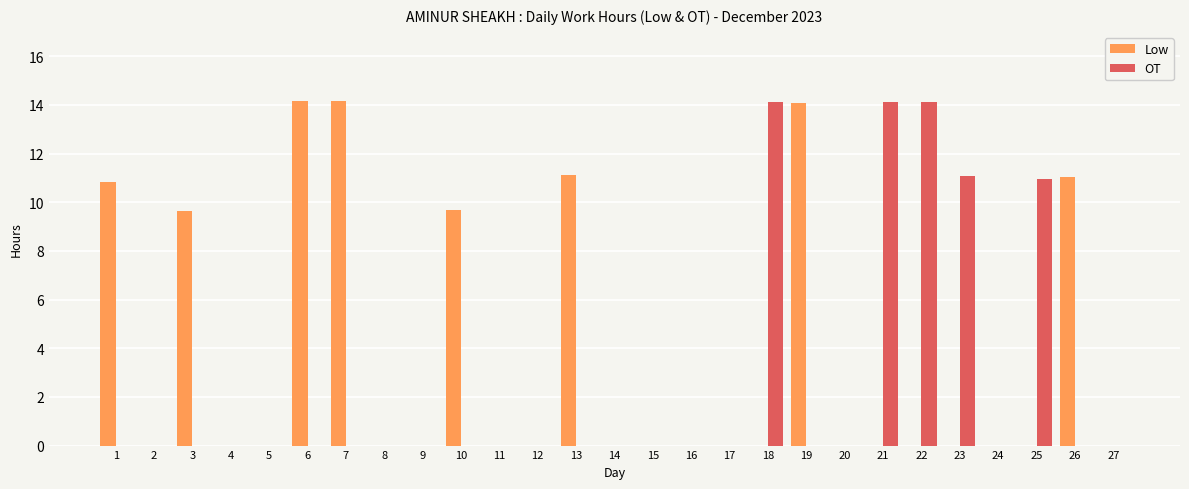

Which series has the largest total across all categories?

Low